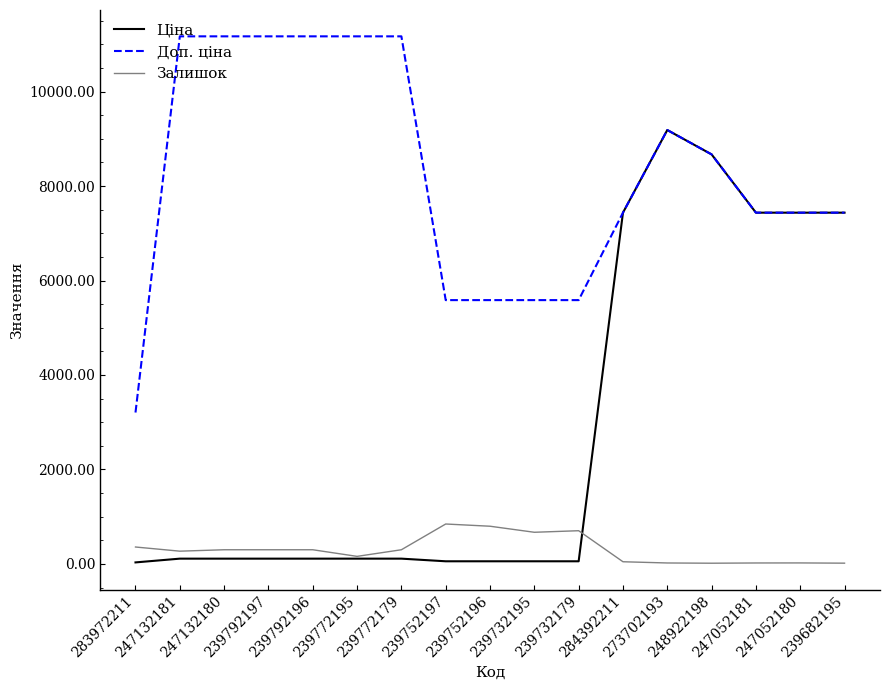

Which series has the widest spread of values?

Ціна